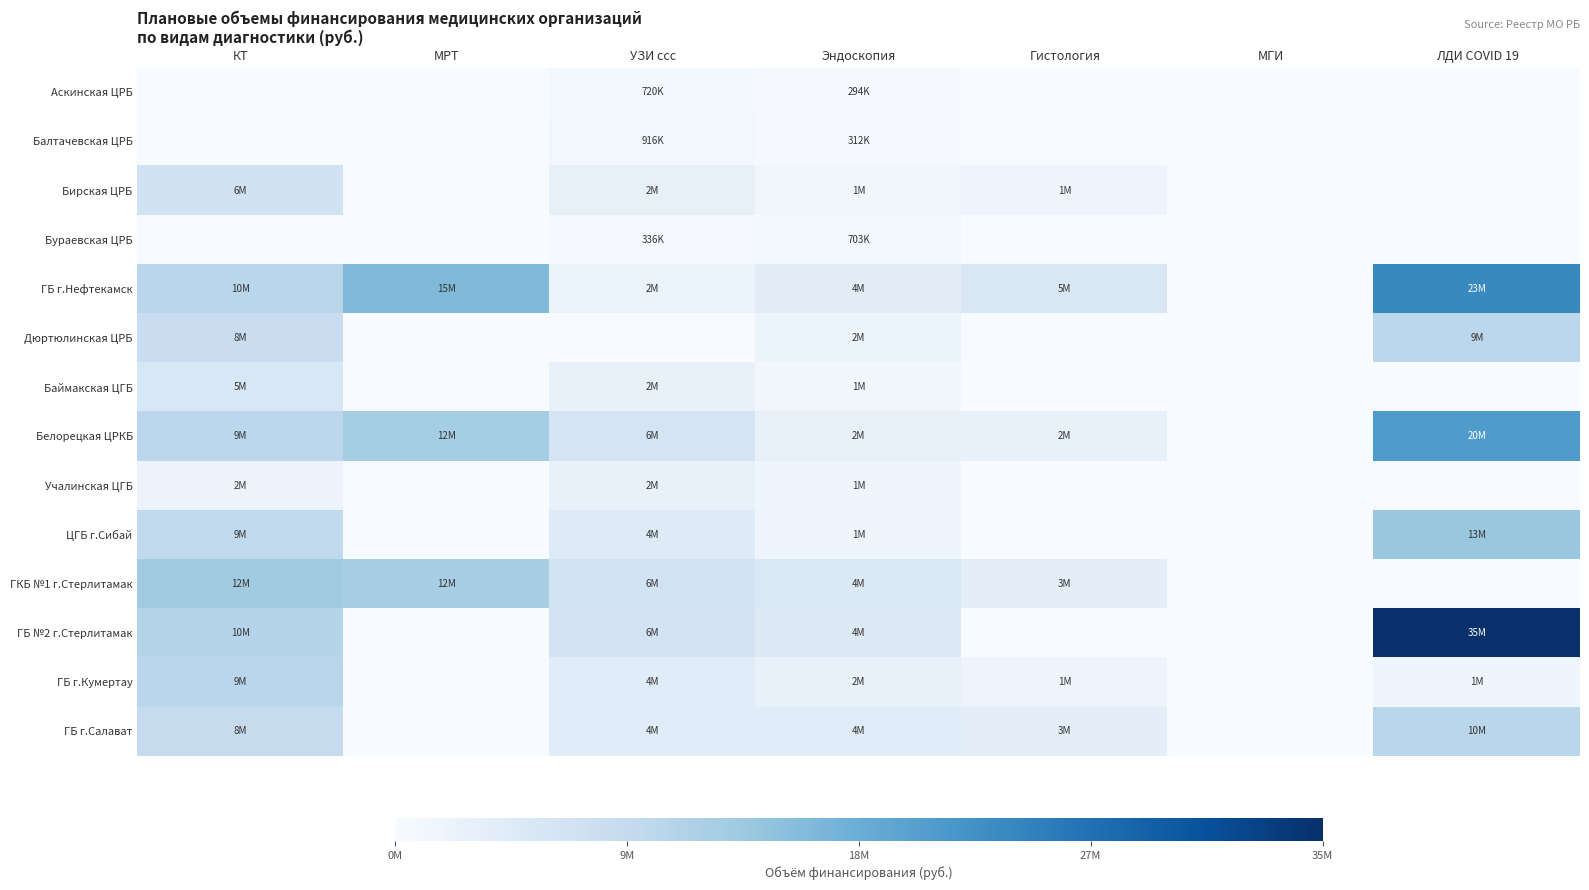

Rank the series at МРТ from lowest to highest value.

Аскинская ЦРБ, Балтачевская ЦРБ, Бирская ЦРБ, Бураевская ЦРБ, Дюртюлинская ЦРБ, Баймакская ЦГБ, Учалинская ЦГБ, ЦГБ г.Сибай, ГБ №2 г.Стерлитамак, ГБ г.Кумертау, ГБ г.Салават, ГКБ №1 г.Стерлитамак, Белорецкая ЦРКБ, ГБ г.Нефтекамск